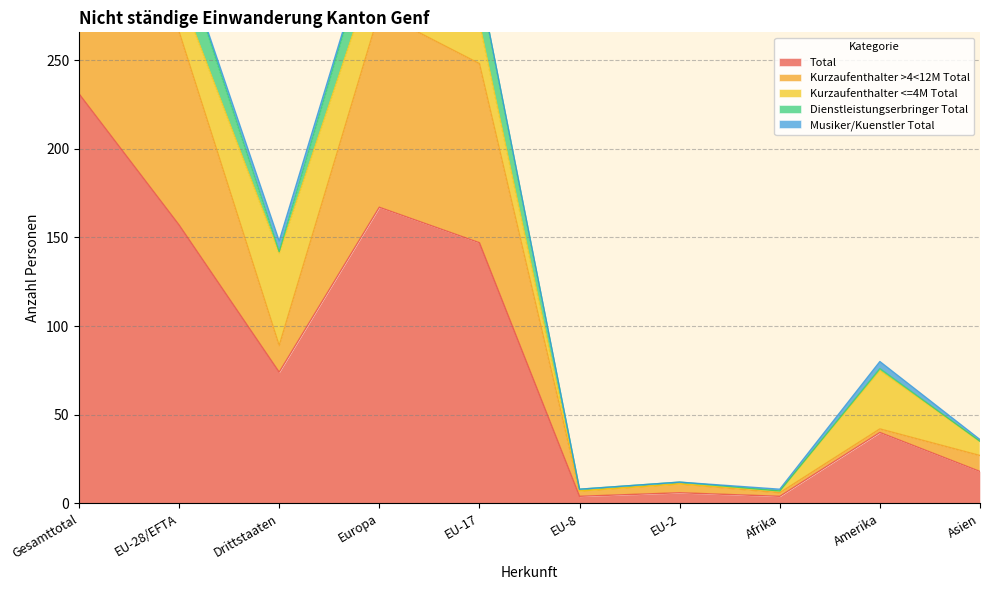

True or false: Musiker/Kuenstler Total and Kurzaufenthalter <=4M Total cross at least once.

False